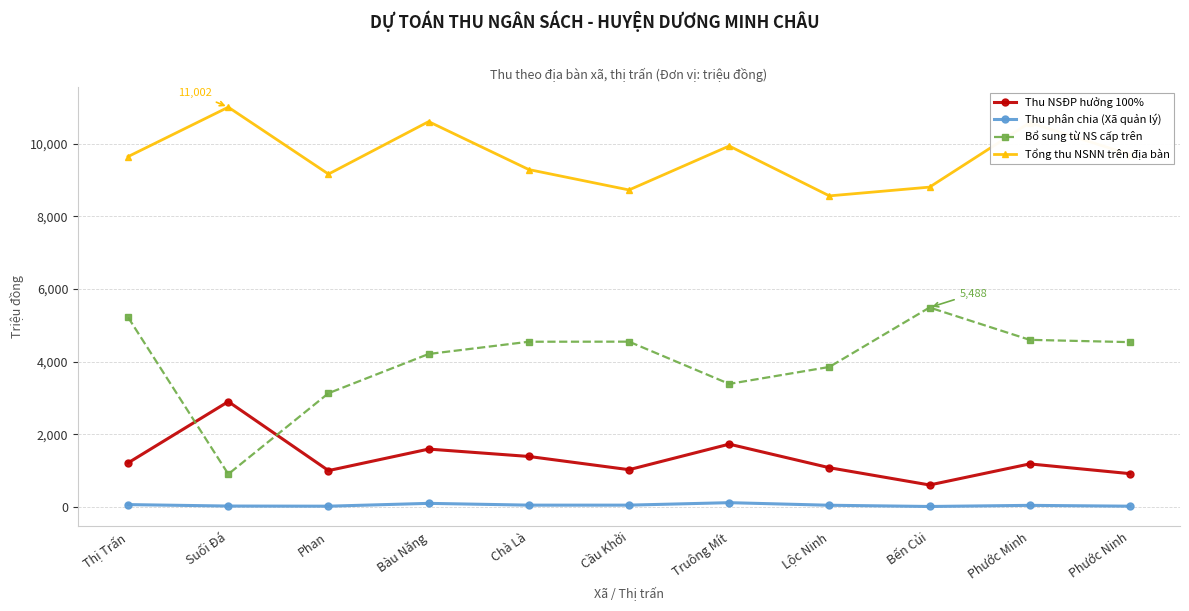

The Thu phân chia (Xã quản lý) series shows 48 at Cầu Khởi. True or false?

True